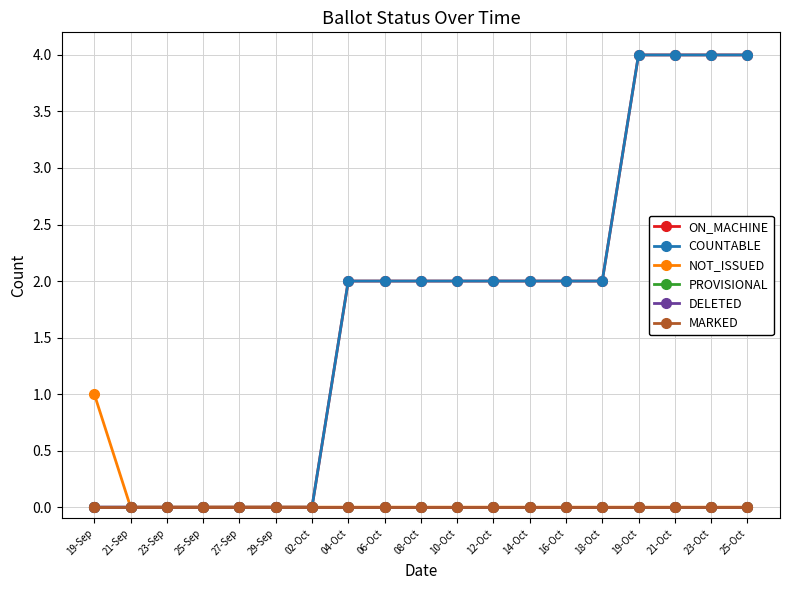

Is this an area chart (filled region under the line)?

No